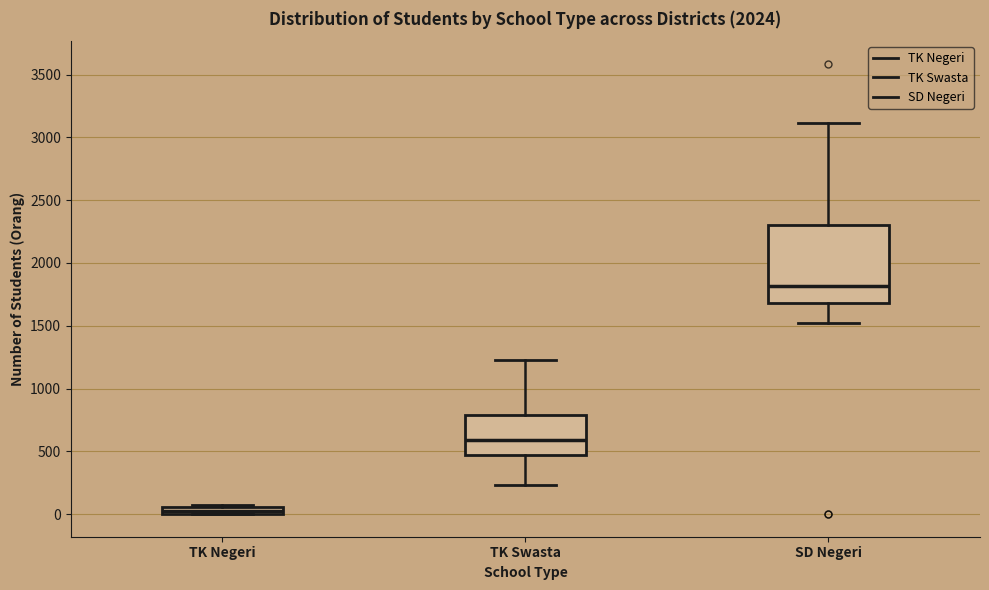

Where is the lower edge of the box for TK Negeri on the y-axis? The values are not printed on the chart, so give them approximately, as read against the axis.

0